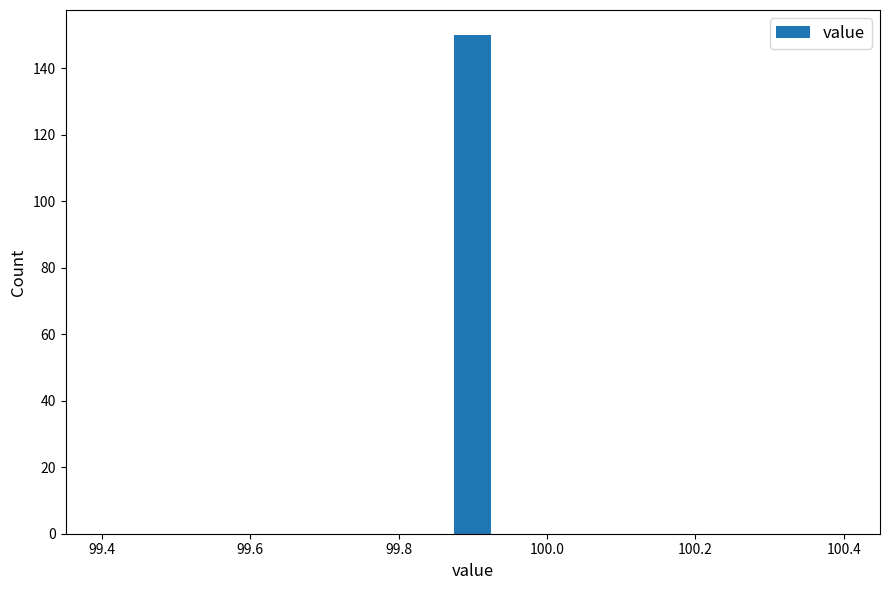

Read against the x-axis, roughly where is the centre of the tallest bar?

99.90